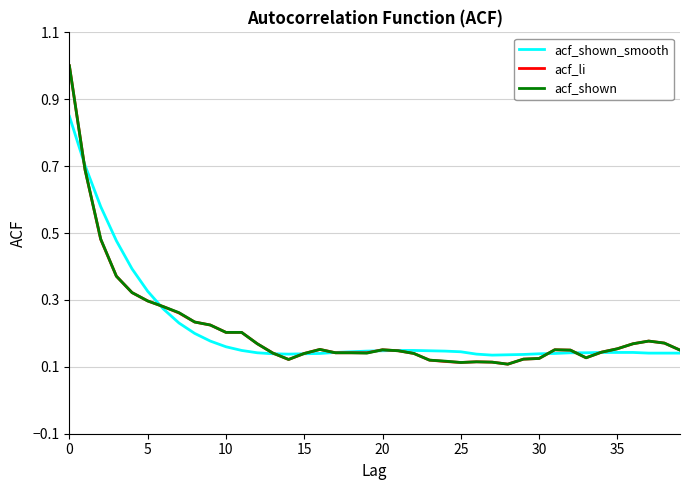

Is this an area chart (filled region under the line)?

No